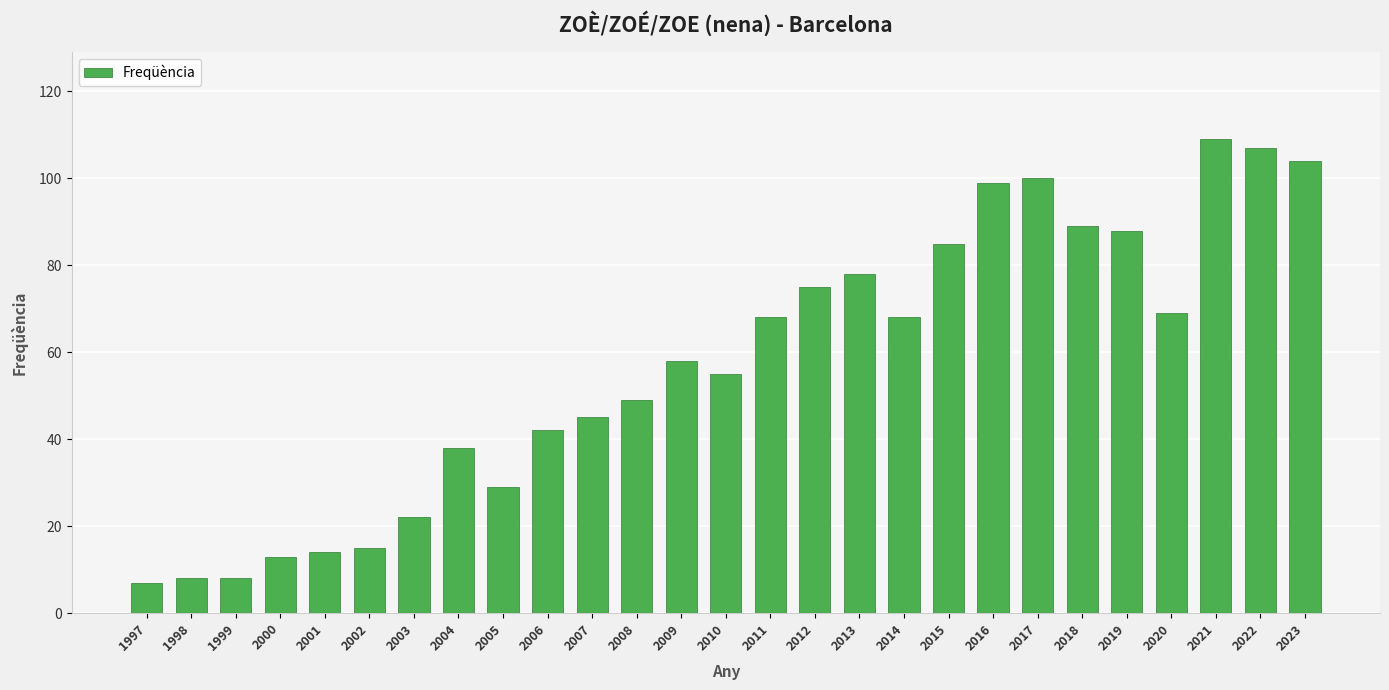

What is the difference between the maximum and minimum values?

102